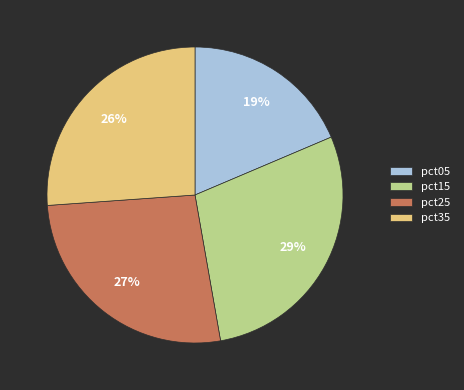

How many slices are in this pie chart?

4